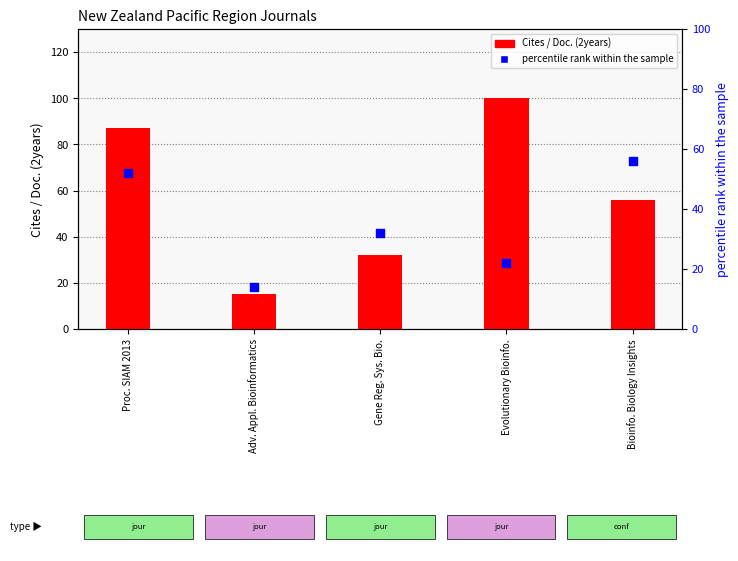

At how many categories does at least one series exceed 15?

4